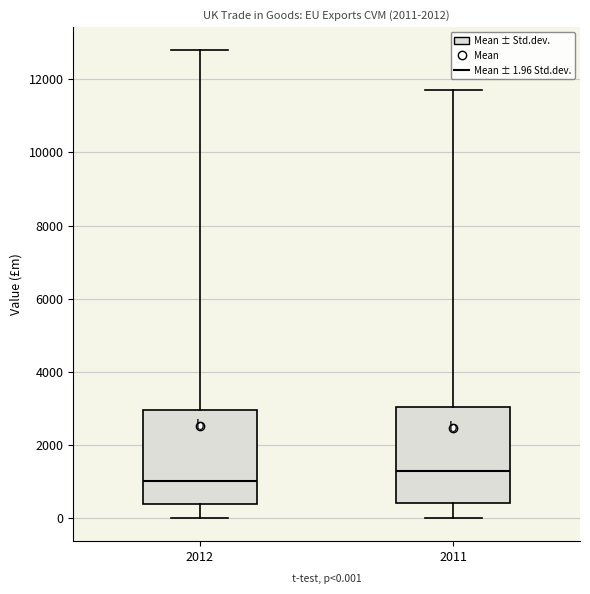

Which box's median line is the lowest?

2012